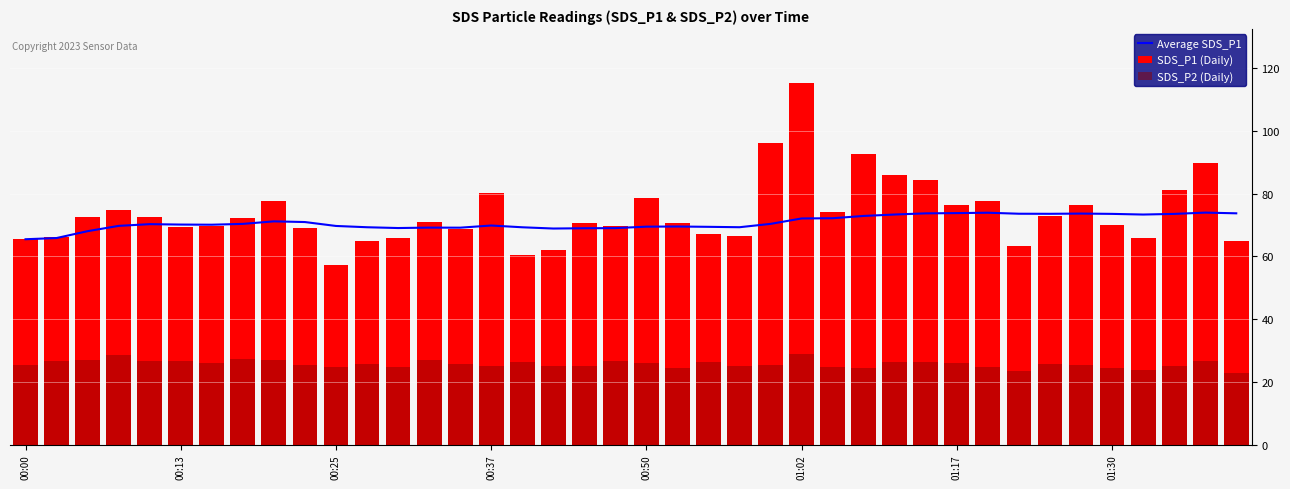

What is the difference between the maximum and minimum values in the Average SDS_P1 series?

8.5